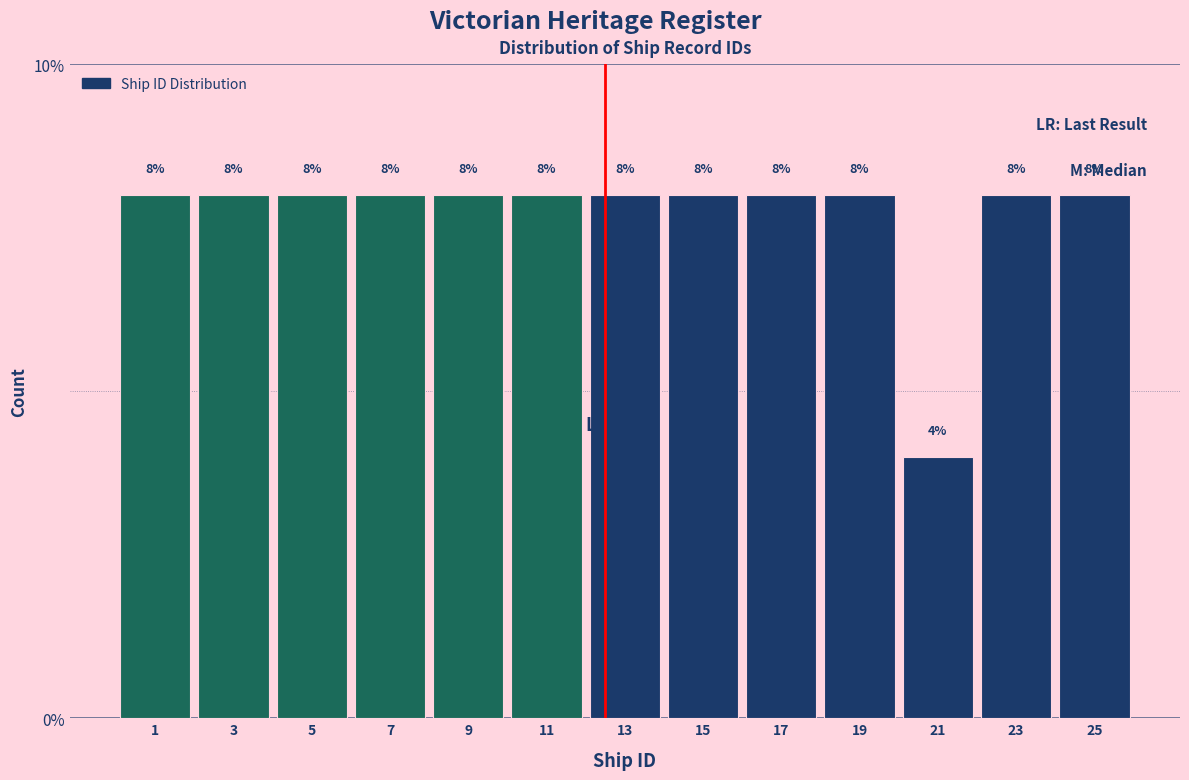

Reading right to left, what are all the values shown in this chart?

25=8	23=8	21=4	19=8	17=8	15=8	13=8	11=8	9=8	7=8	5=8	3=8	1=8